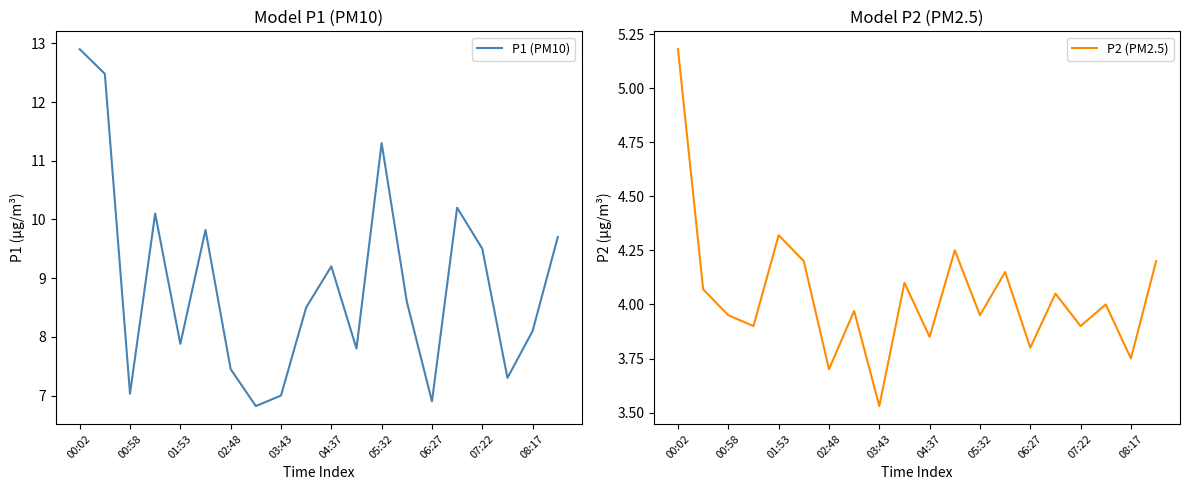

How many values in the P2 (PM2.5) series are below 4?

10